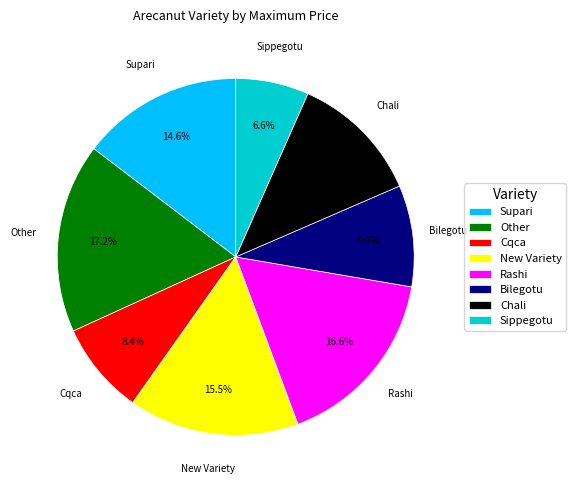

How many slices are in this pie chart?

8